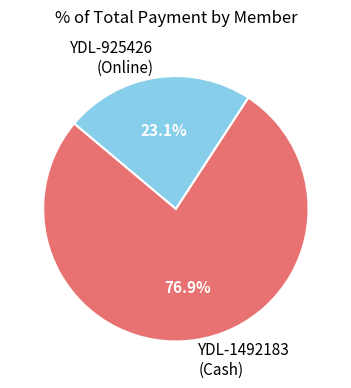

How many slices are in this pie chart?

2